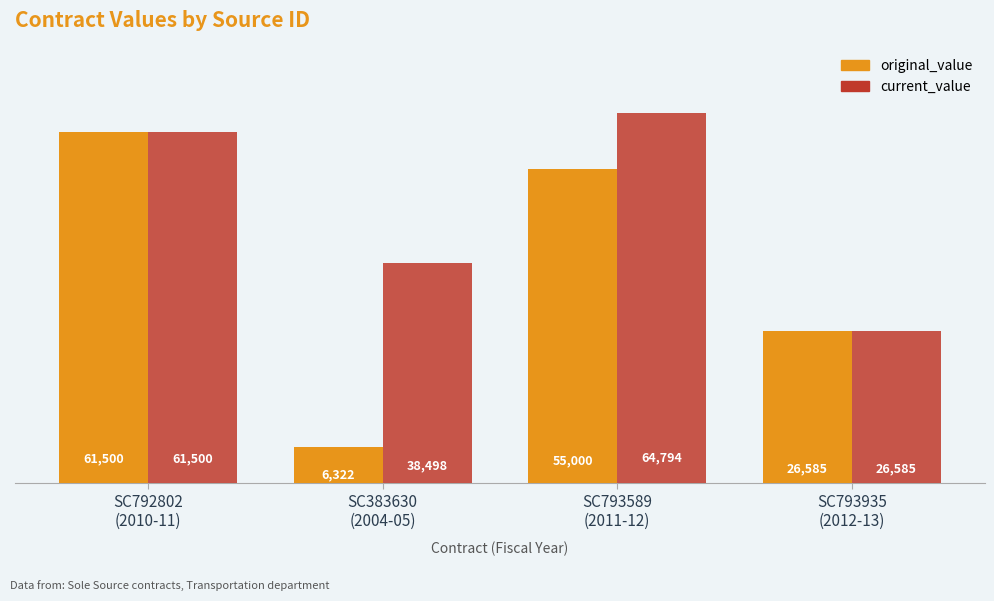

Which category has the lowest value across all series?

SC383630
(2004-05)